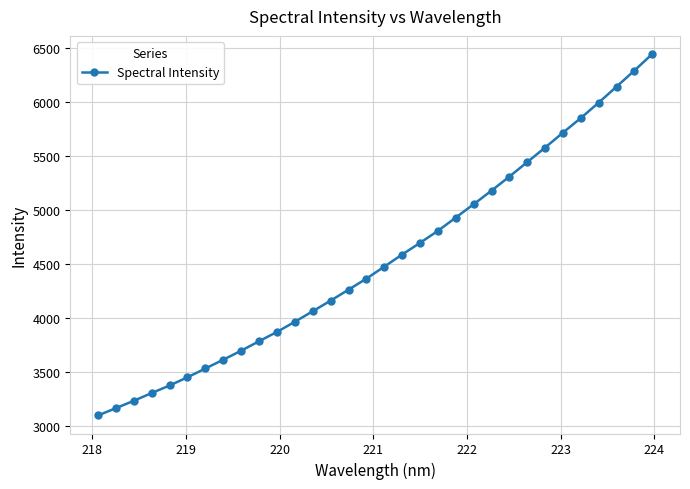

How many categories are shown in the chart?

32